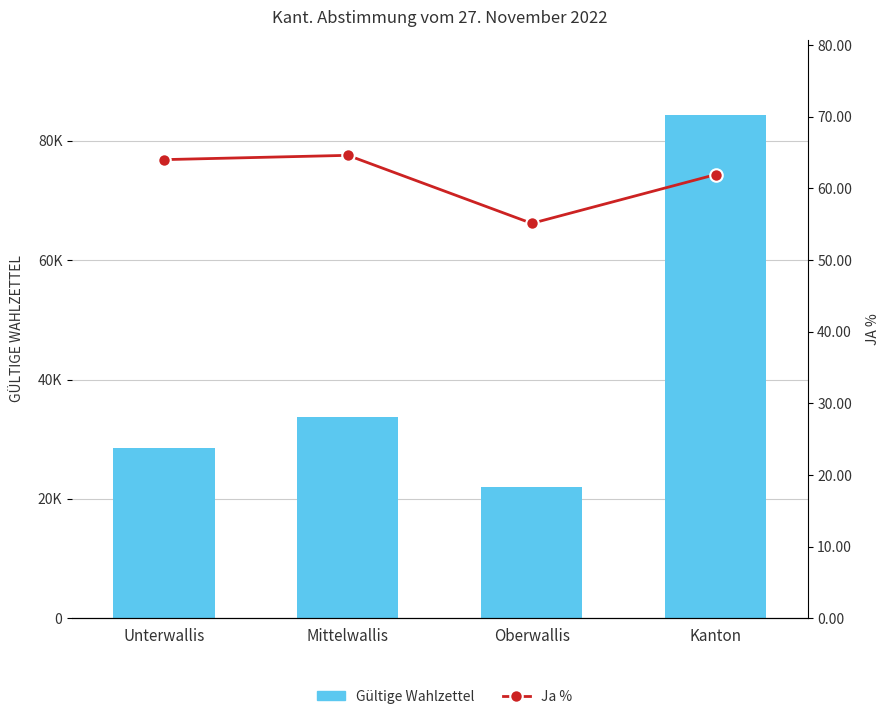

Reading right to left, transcribe all the data shown in this chart.

Gültige Wahlzettel: 84321.0	22074.0	33799.0	28448.0
Ja %: 61.9	55.1	64.6	64.0